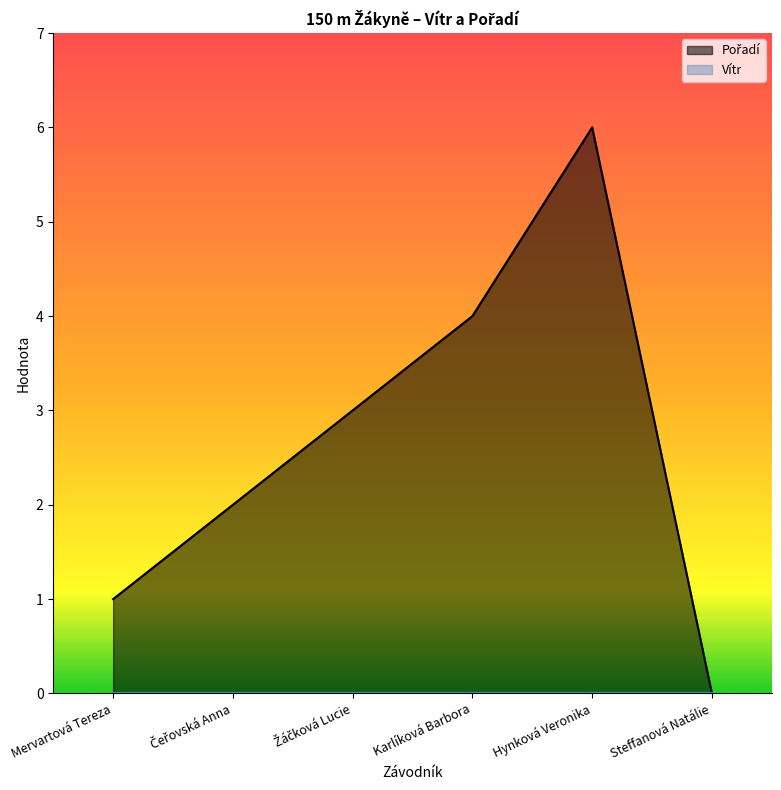

How many values are between 1 and 4?

4